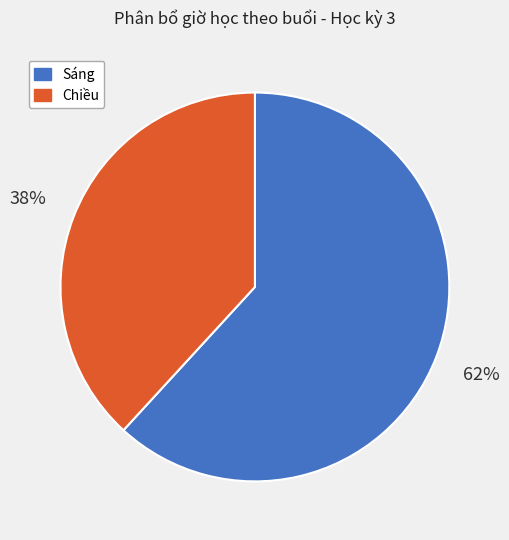

How many slices are in this pie chart?

2